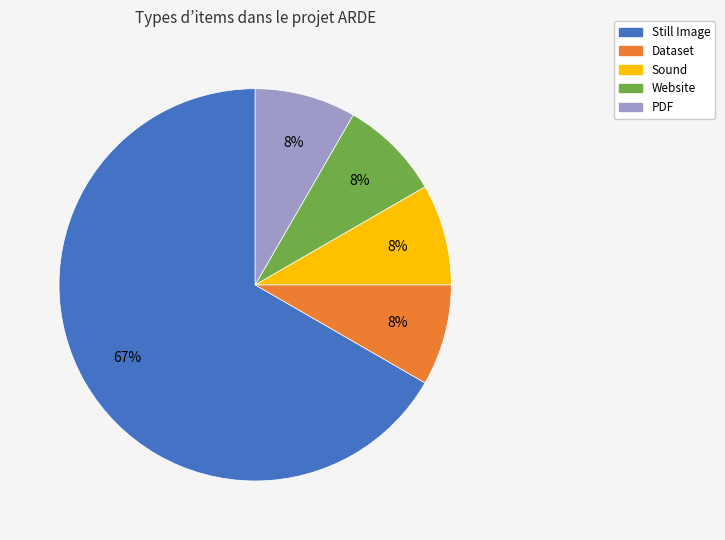

What percentage is the Sound slice, to the nearest percent?

8%